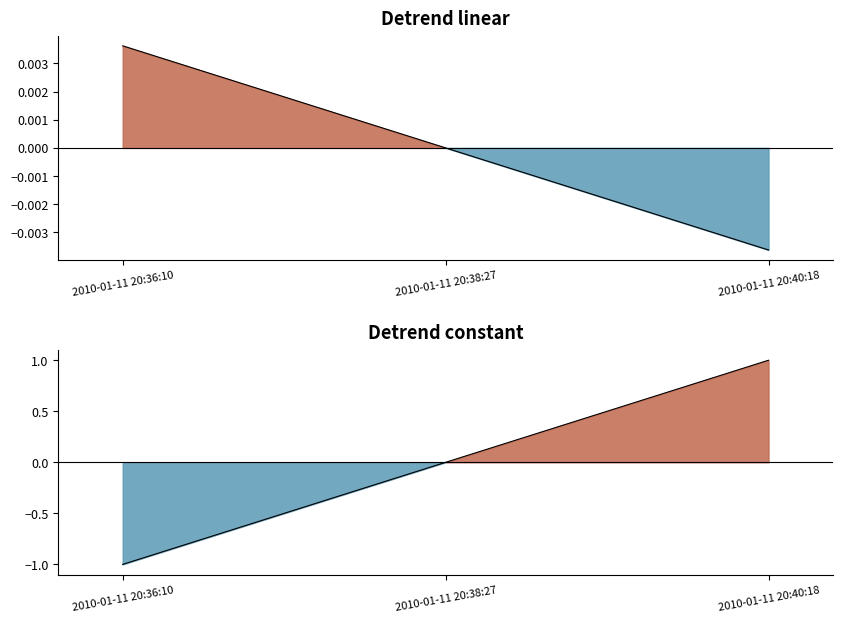

Rank the categories by value from lowest to highest.

2010-01-11 20:40:18, 2010-01-11 20:38:27, 2010-01-11 20:36:10